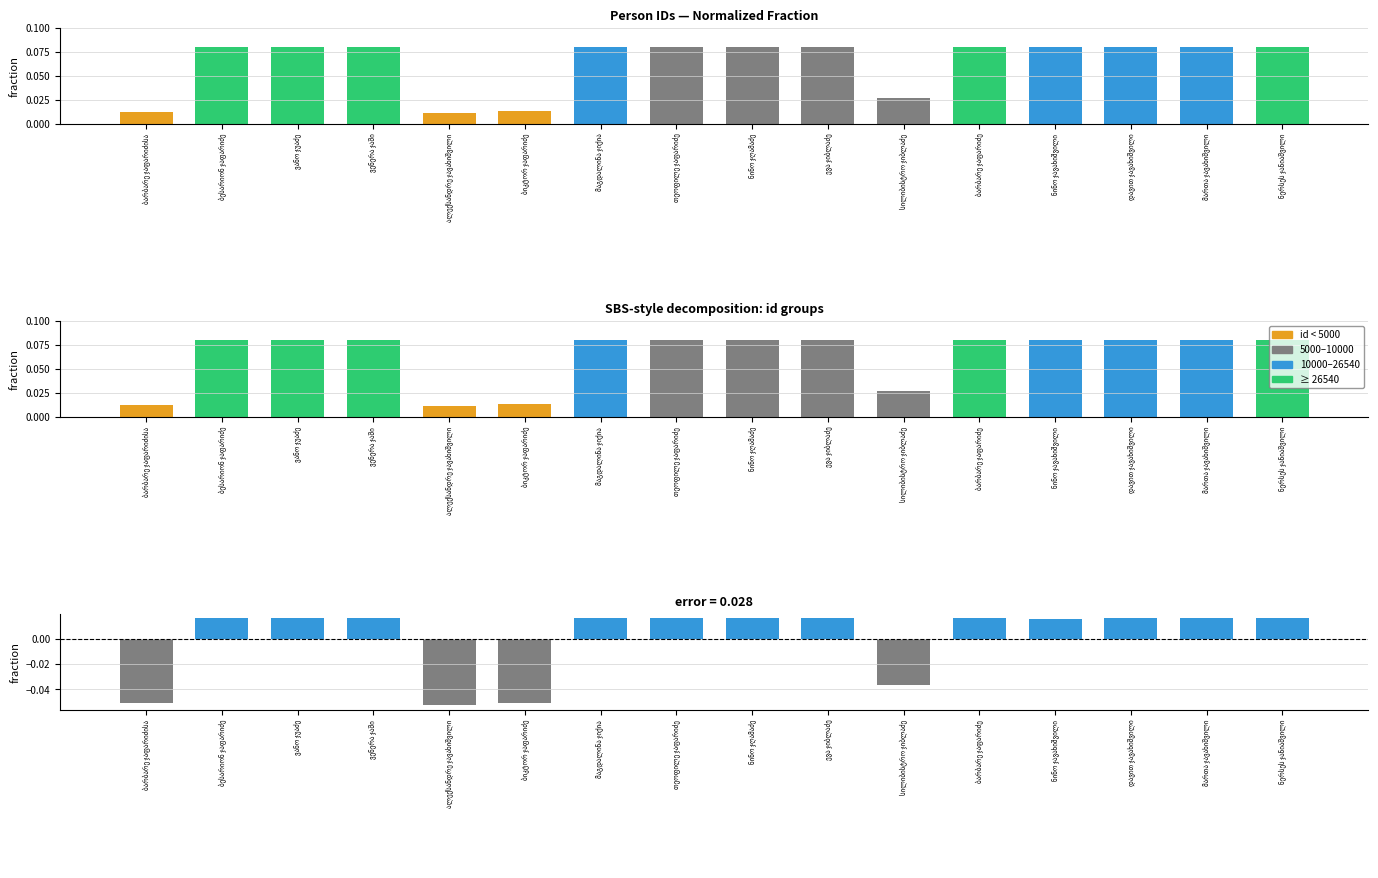

What is the label of the 4th bar from the right?

ნინო ჯავახიშვილი